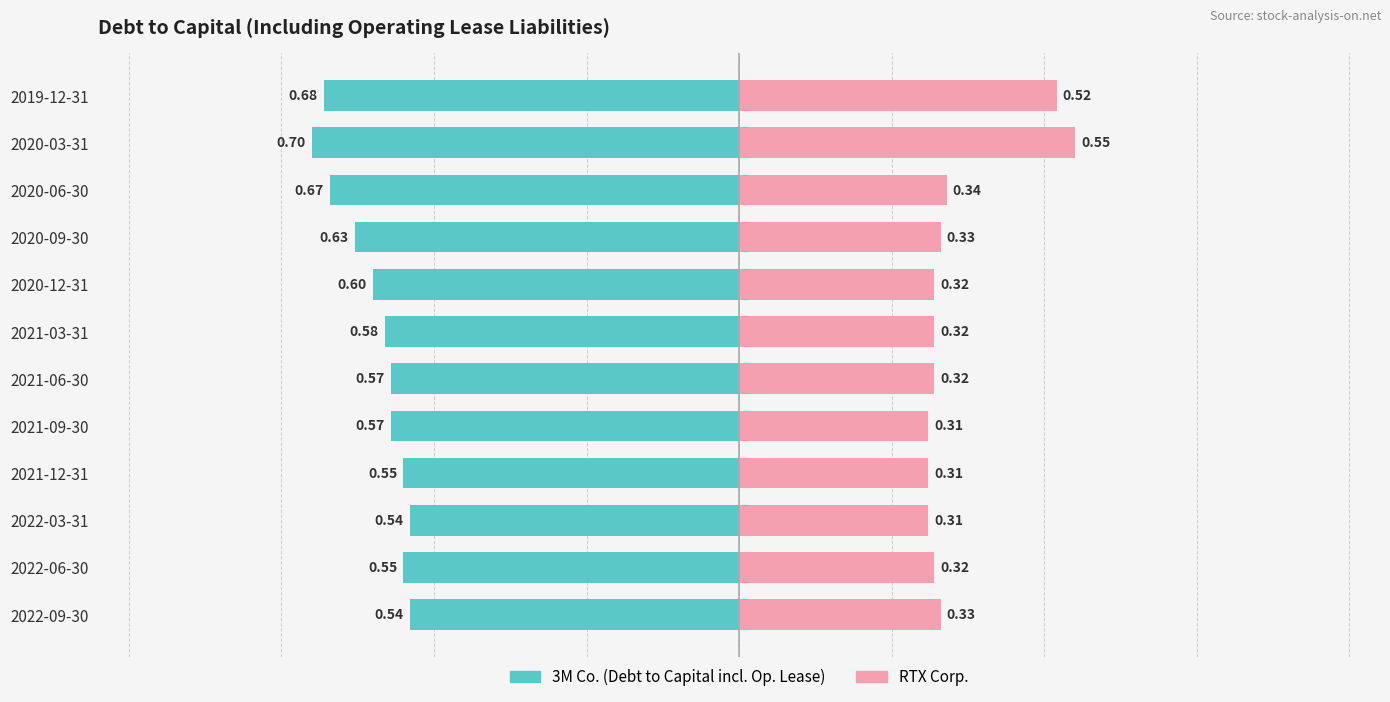

Between 2022-09-30 and 2020-09-30, which series saw the biggest shift?

3M Co. (Debt to Capital incl. Op. Lease)